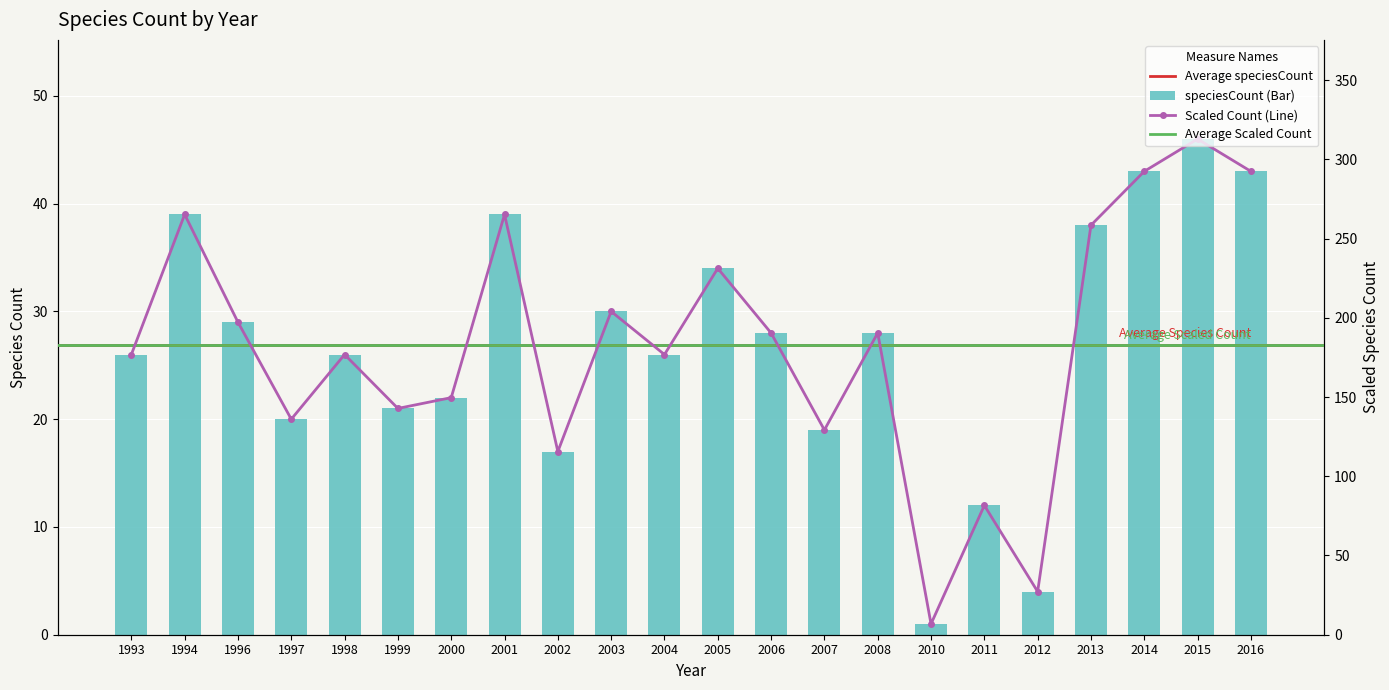

Between 2001 and 1998, which is larger?

2001